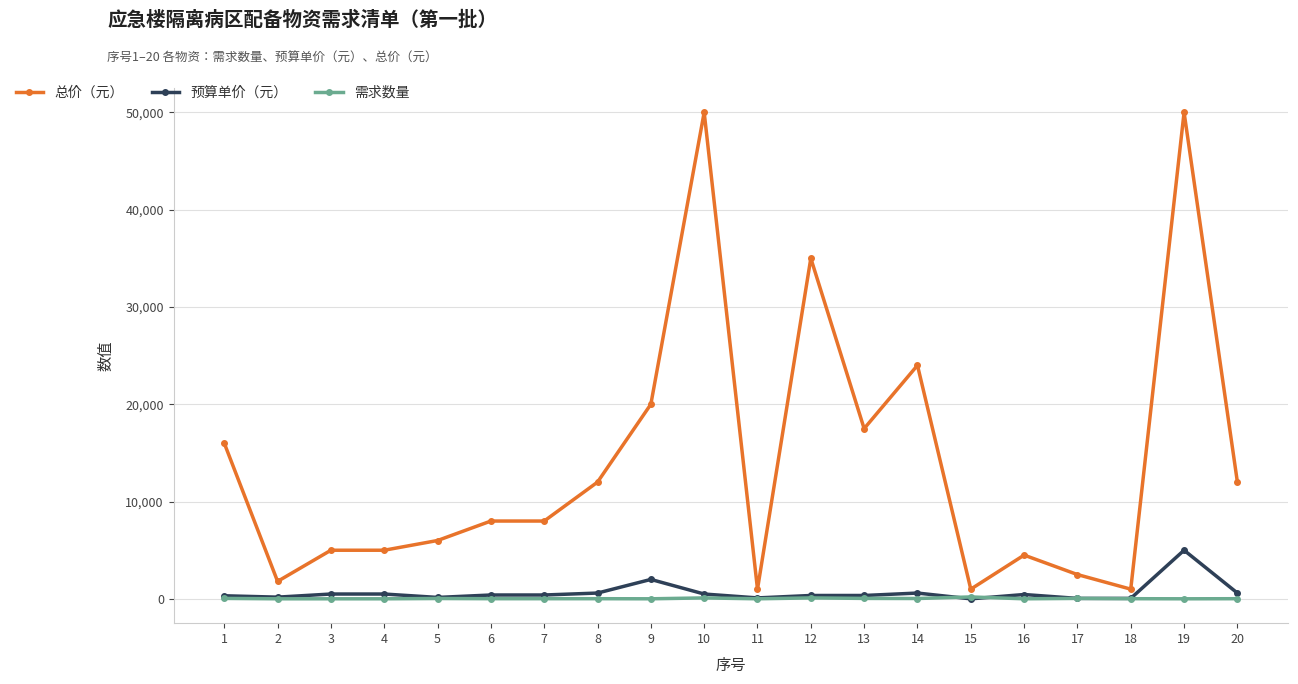

At which label is 预算单价（元） closest to 2502?

9